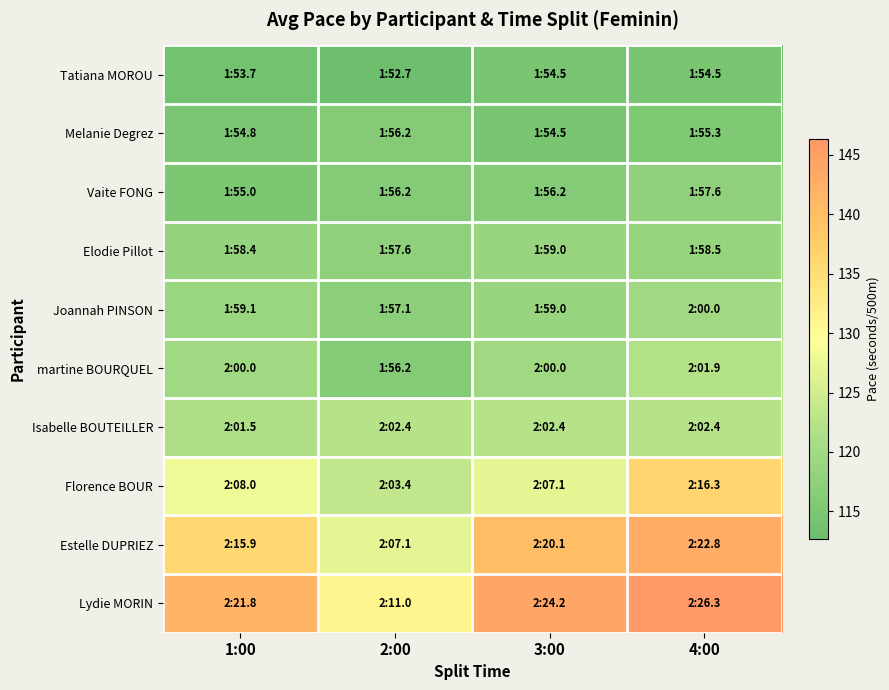

List the series in order of their peak value, lowest first.

Tatiana MOROU, Melanie Degrez, Vaite FONG, Elodie Pillot, Joannah PINSON, martine BOURQUEL, Isabelle BOUTEILLER, Florence BOUR, Estelle DUPRIEZ, Lydie MORIN